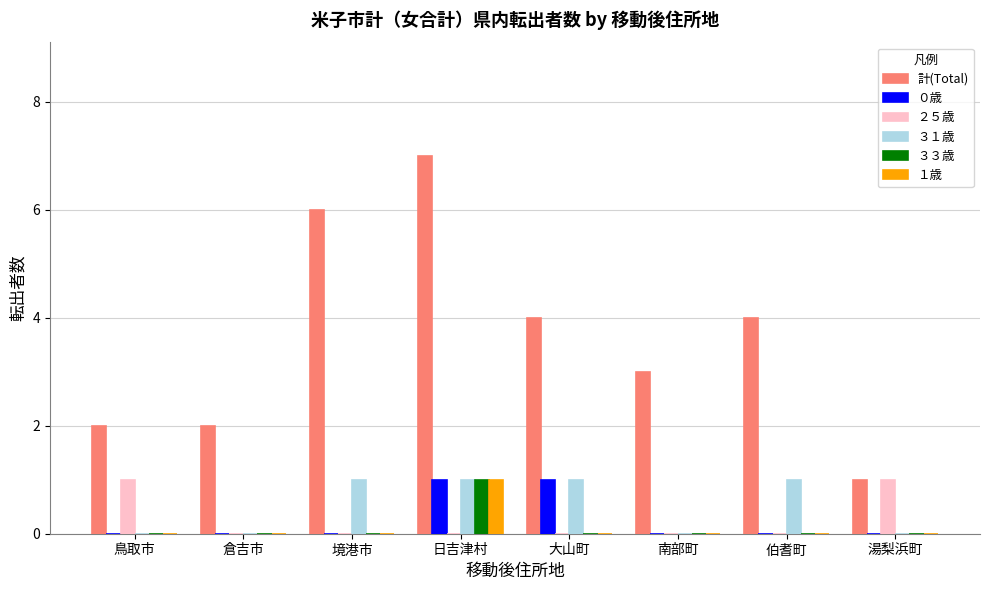

Which series changed the most between 鳥取市 and 境港市?

計(Total)